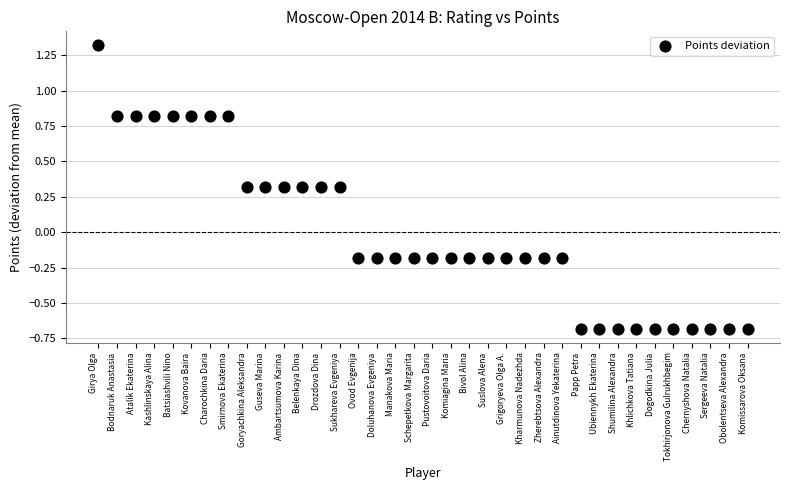

What is the range of Y values (max minus min)?

2.0